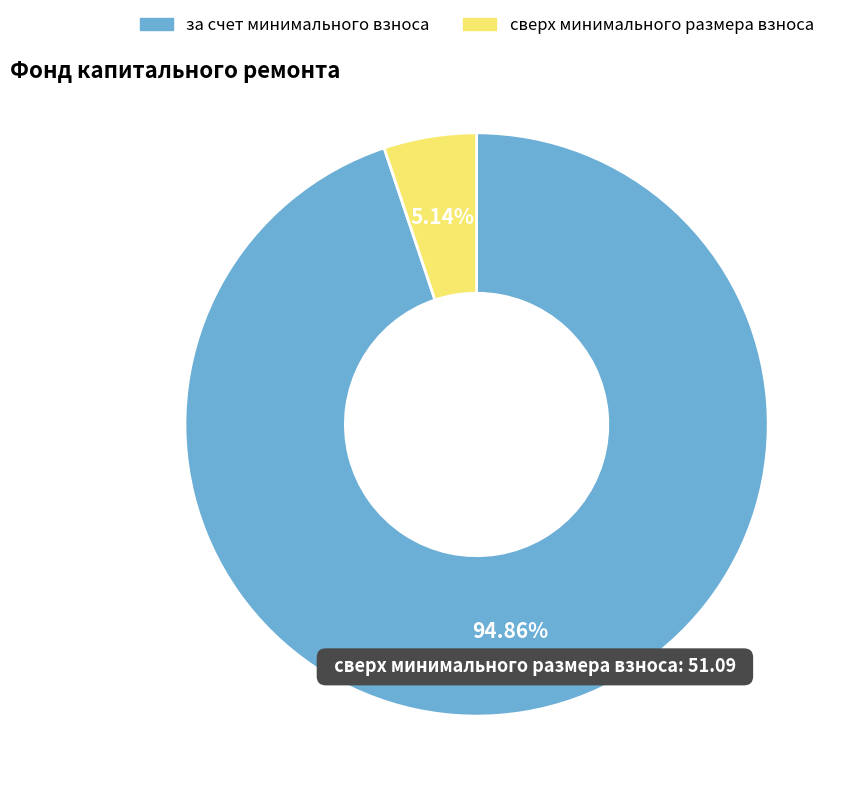

To the nearest percent, what percentage of the pie is сверх минимального размера взноса?

5%